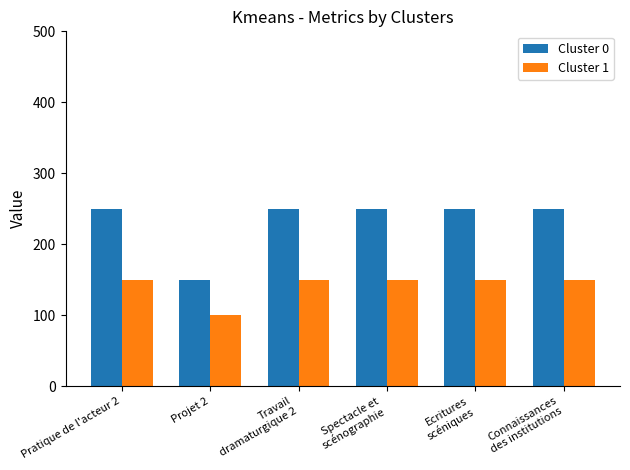

True or false: Cluster 0 has a value of 174 at Pratique de l'acteur 2.

False